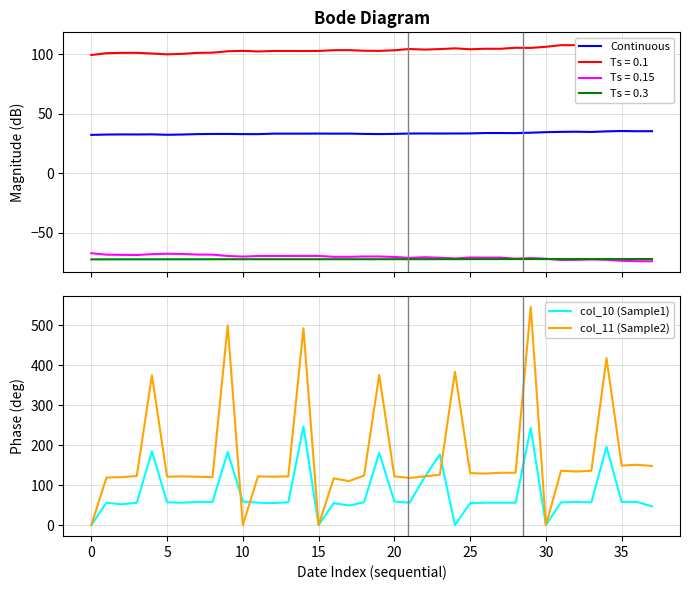

What is the spread (max minus min) of values at 28?

202.9